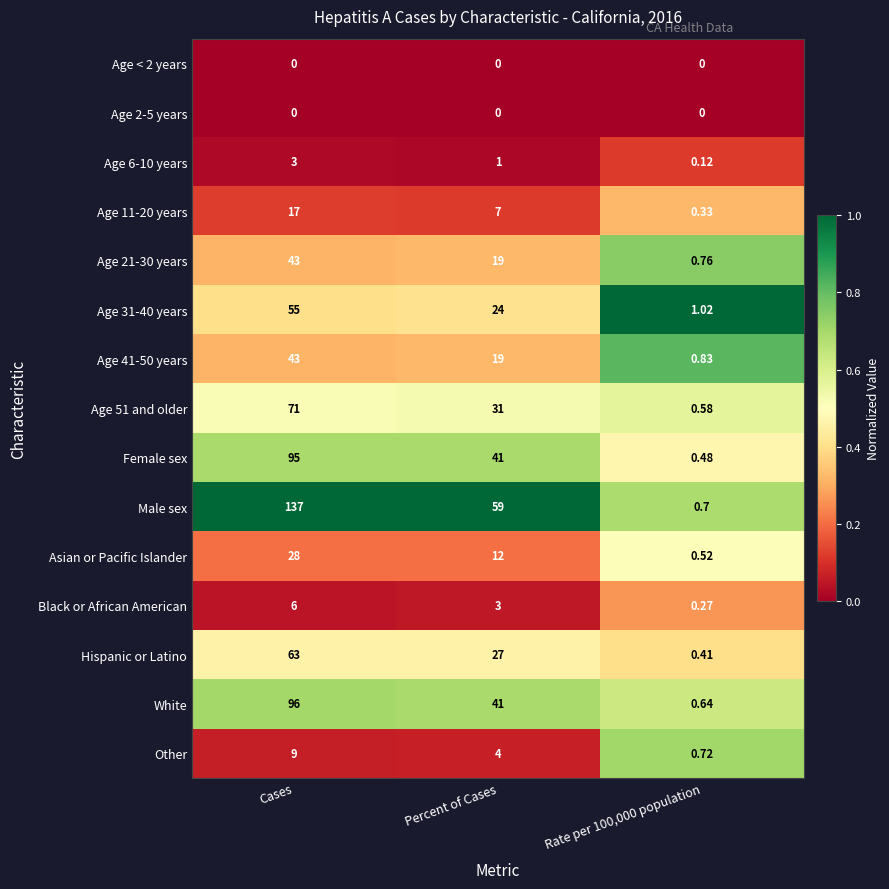

At which category does the chart reach its peak across all series?

Cases